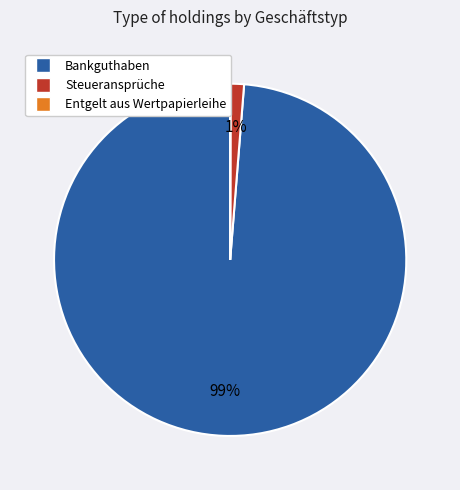

Is there any slice that represents more than half of the pie?

Yes